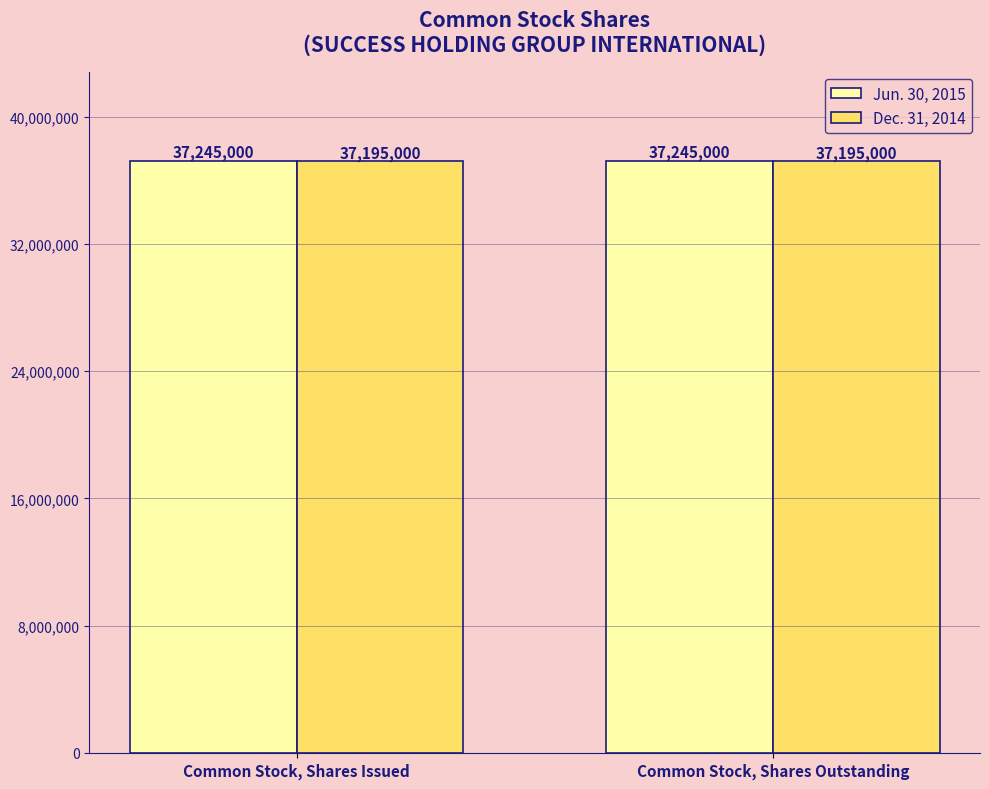

Reading left to right, what are all the values shown in this chart?

Jun. 30, 2015: 37245000	37245000
Dec. 31, 2014: 37195000	37195000